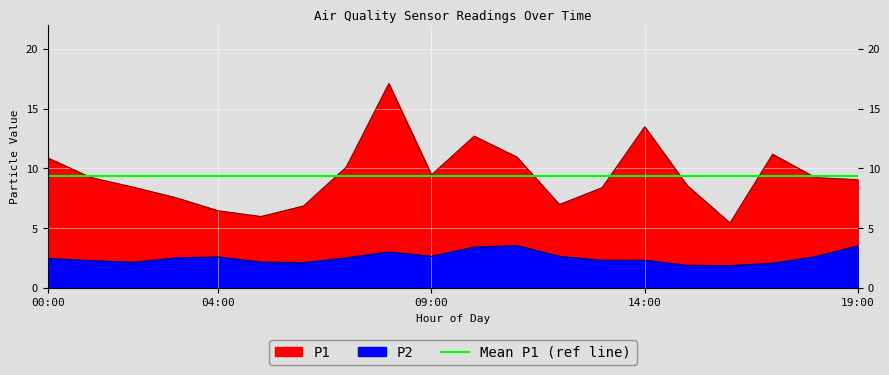

How many distinct data groups are displayed?

2